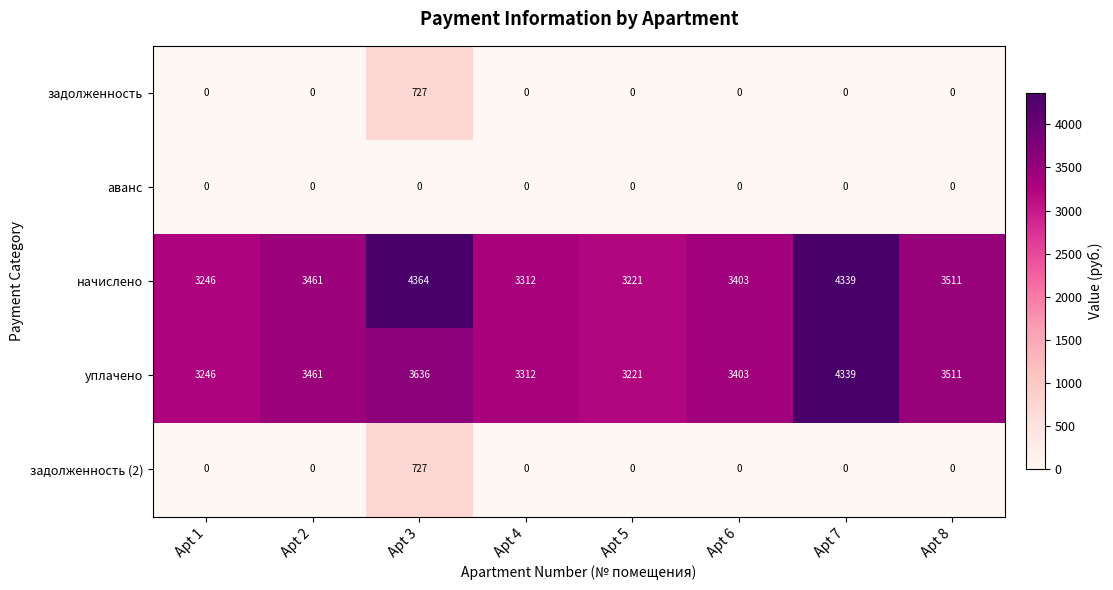

What is the difference between the highest and lowest values at Apt 7?

4339